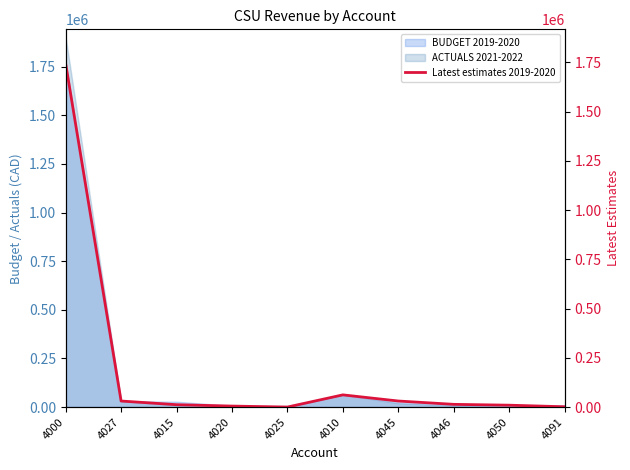

What is the difference between the values at 4046 and 4025?

13780.0